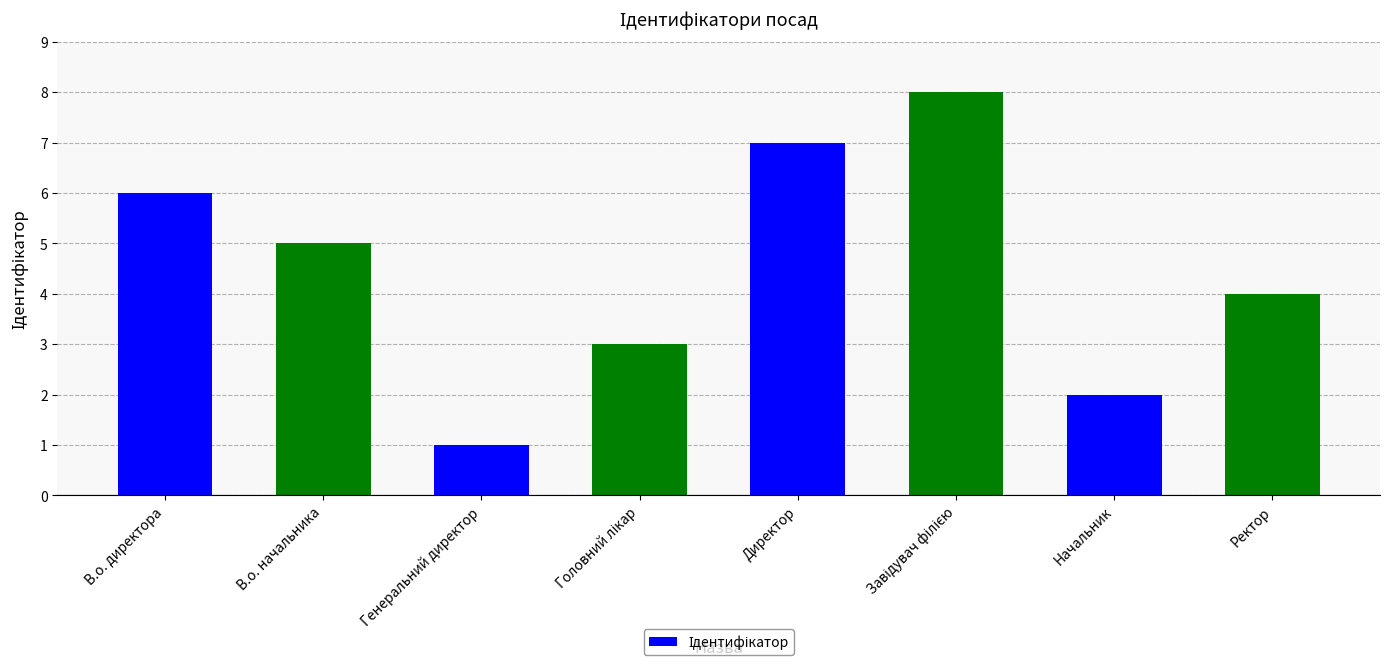

At which category does the chart reach its minimum across all series?

Генеральний директор